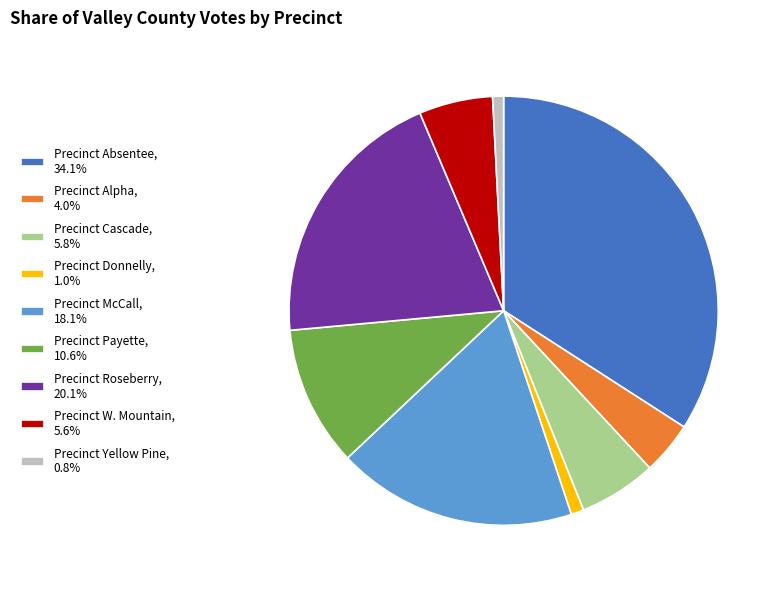

What is the ratio of the value at Precinct Alpha, 4.0% to the value at Precinct Donnelly, 1.0%?

4.1